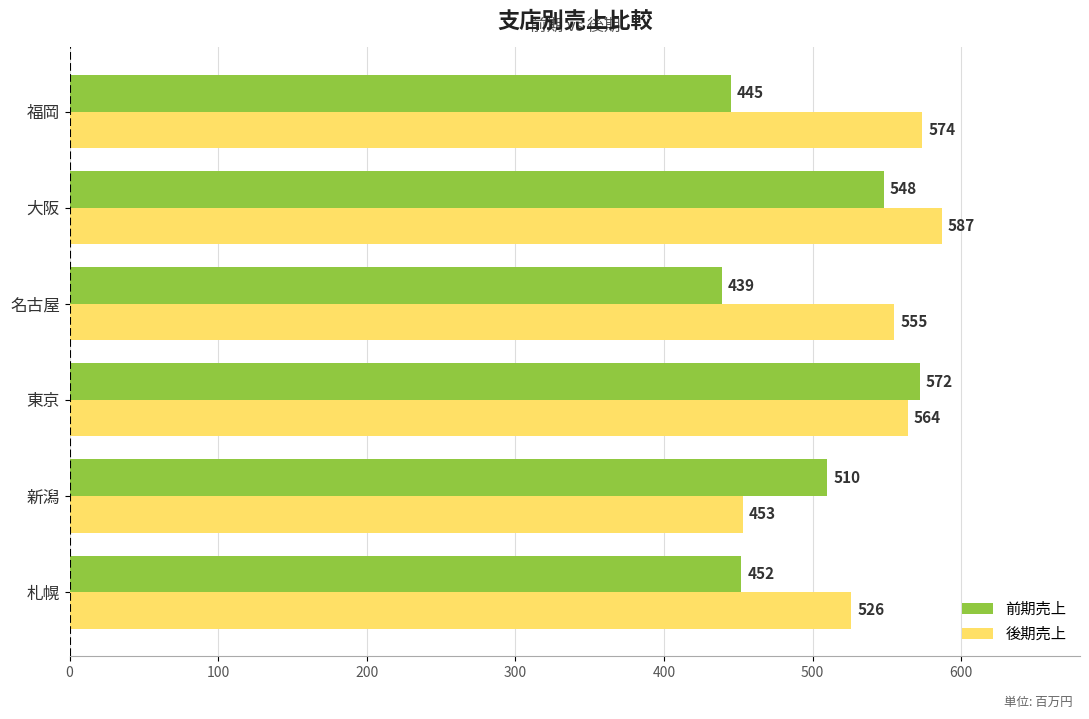

Which series has the largest total across all categories?

後期売上